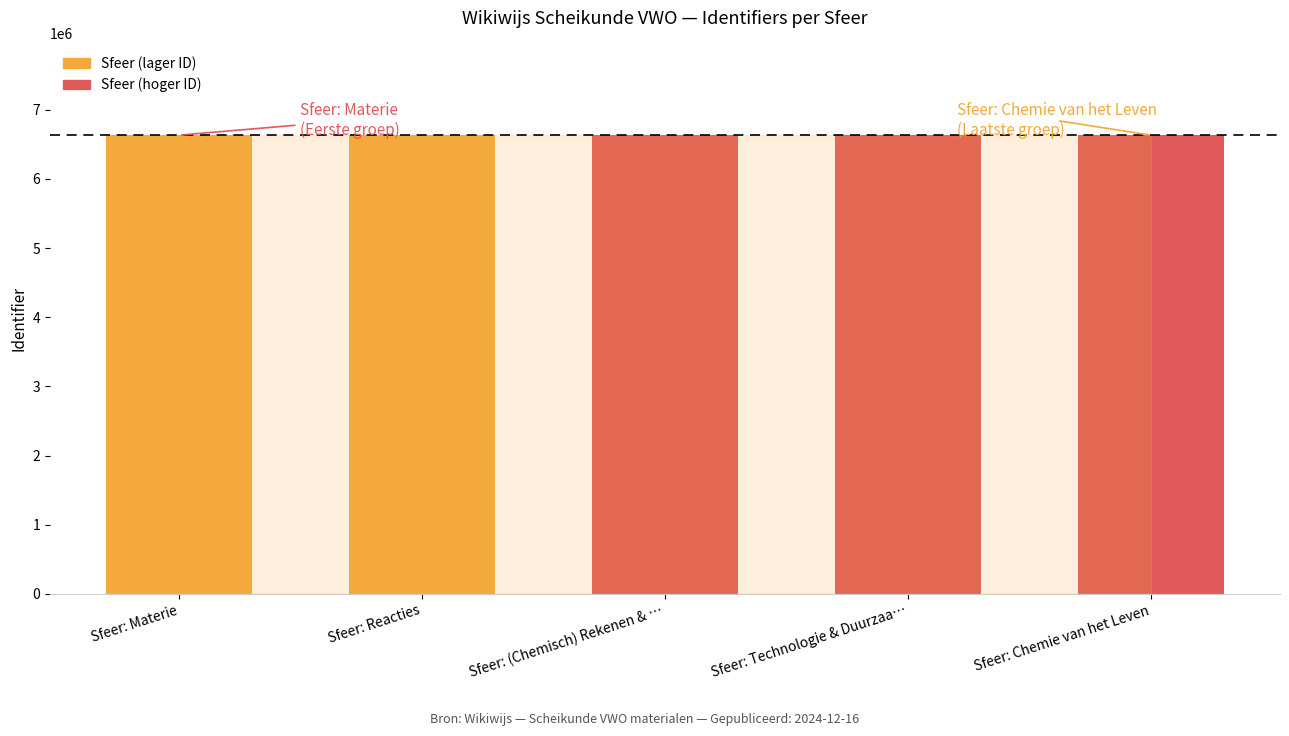

The chart shows a value of 8651315 at Sfeer: Chemie van het Leven. True or false?

False